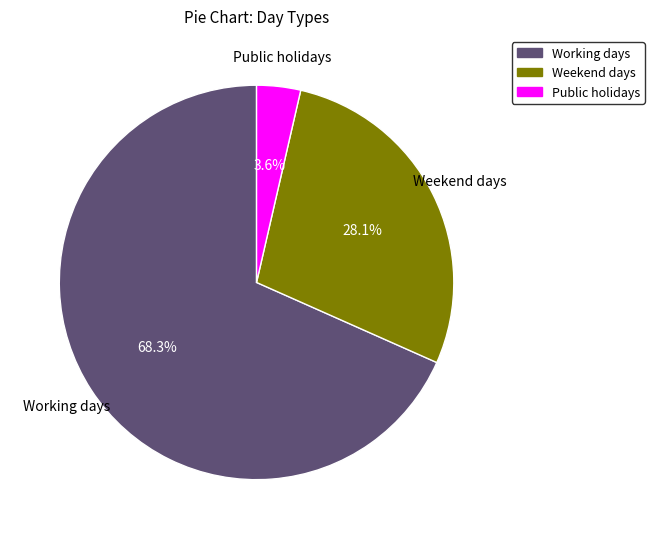

How many slices are in this pie chart?

3